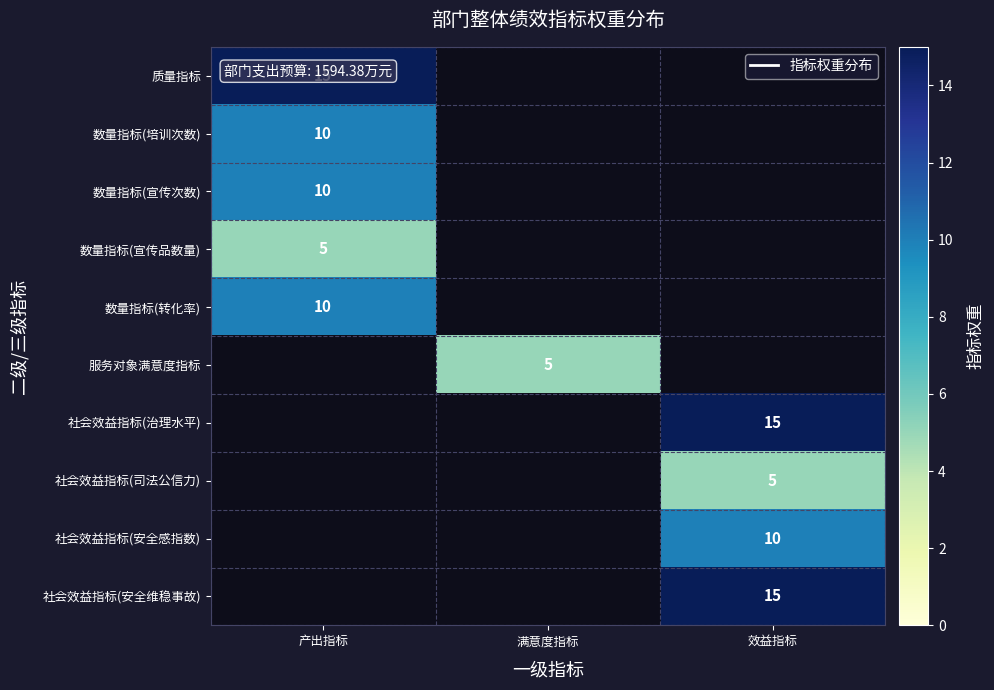

What is the approximate value of 数量指标(宣传品数量) at 产出指标?

5.0